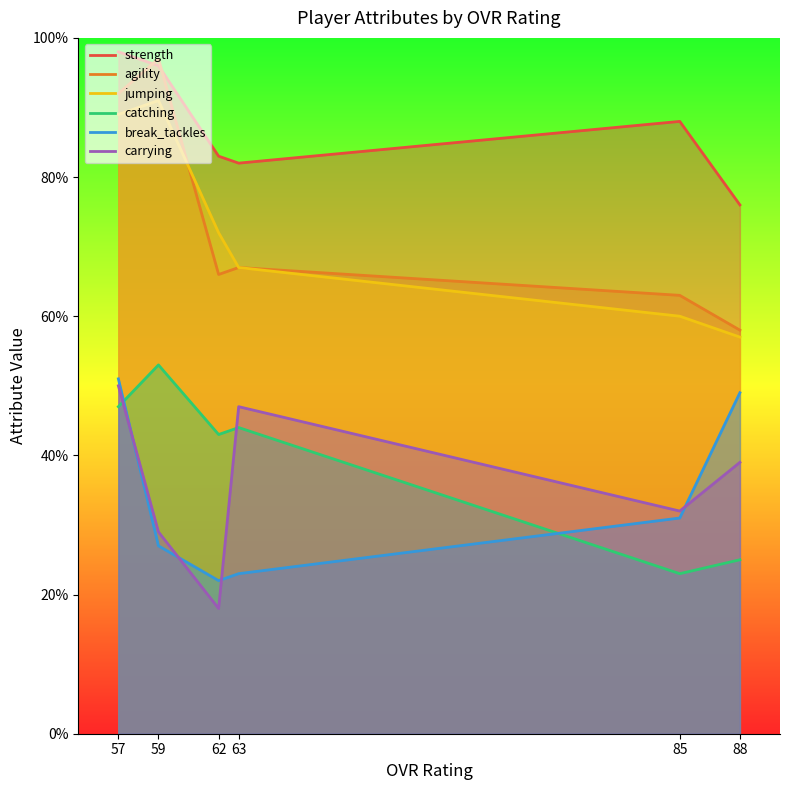

What is the difference between the catching values at 62 and 57?

4